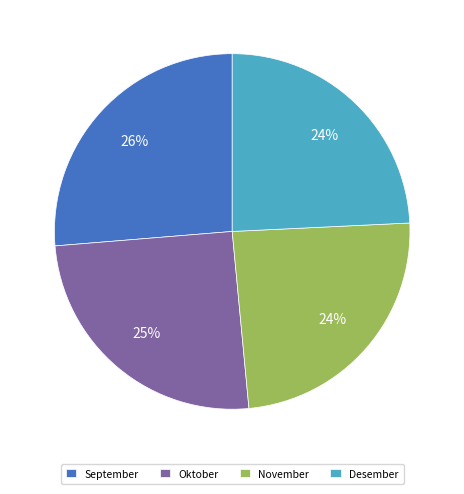

Is it true that Oktober is 38% of the pie?

False